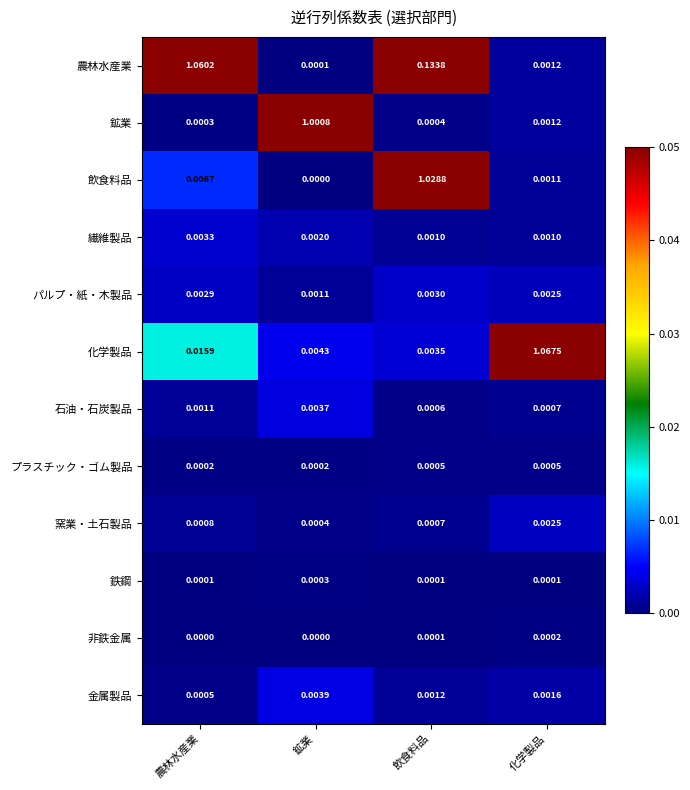

Is the value of 金属製品 at 農林水産業 greater than the value of 飲食料品 at 化学製品?

No